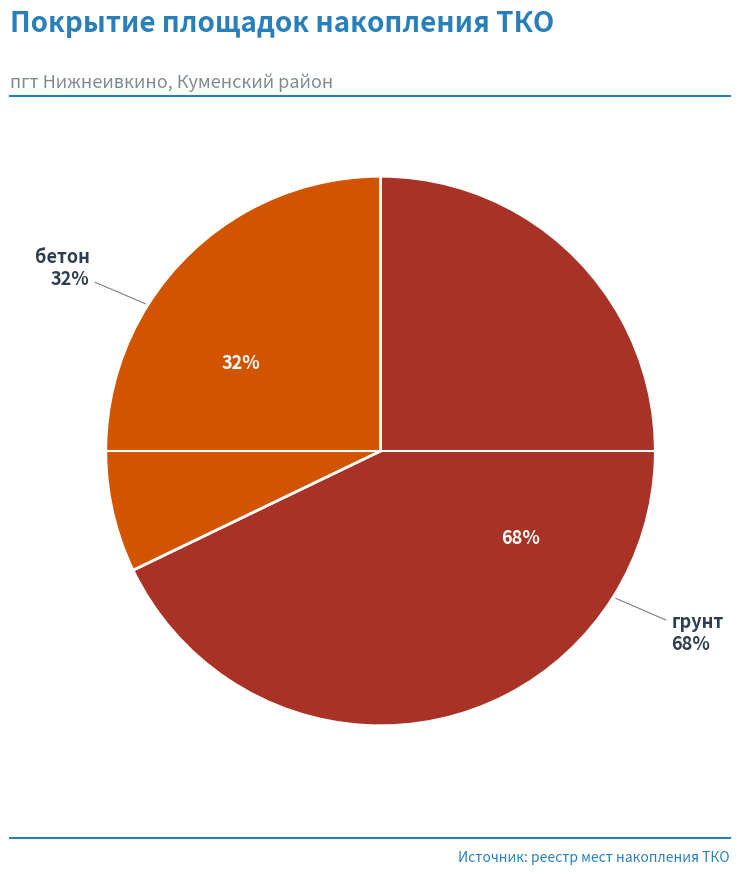

How much of the chart is everything except бетон?

67.9%